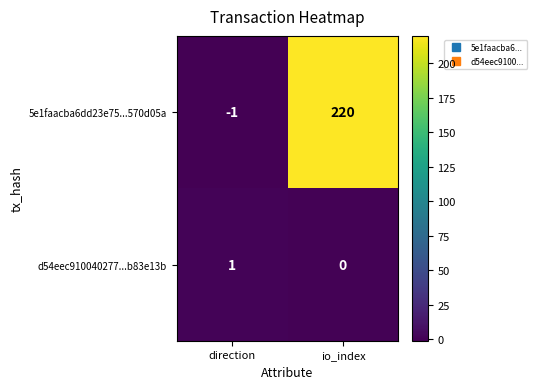

Rank the series by their maximum value, from lowest to highest.

d54eec910040277...b83e13b, 5e1faacba6dd23e75...570d05a